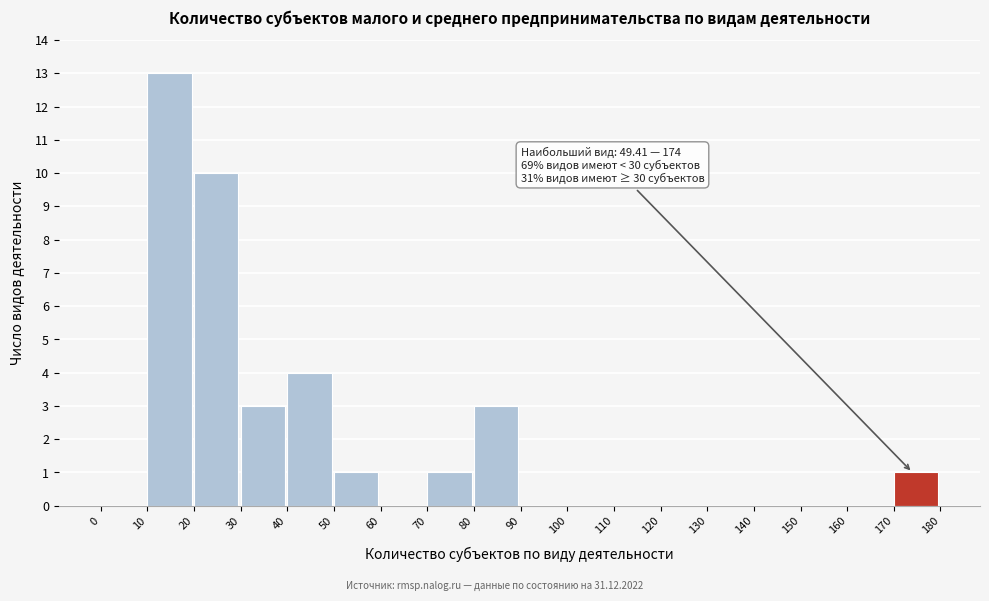

Over which range of the x-axis is the bar tallest?

10 to 20